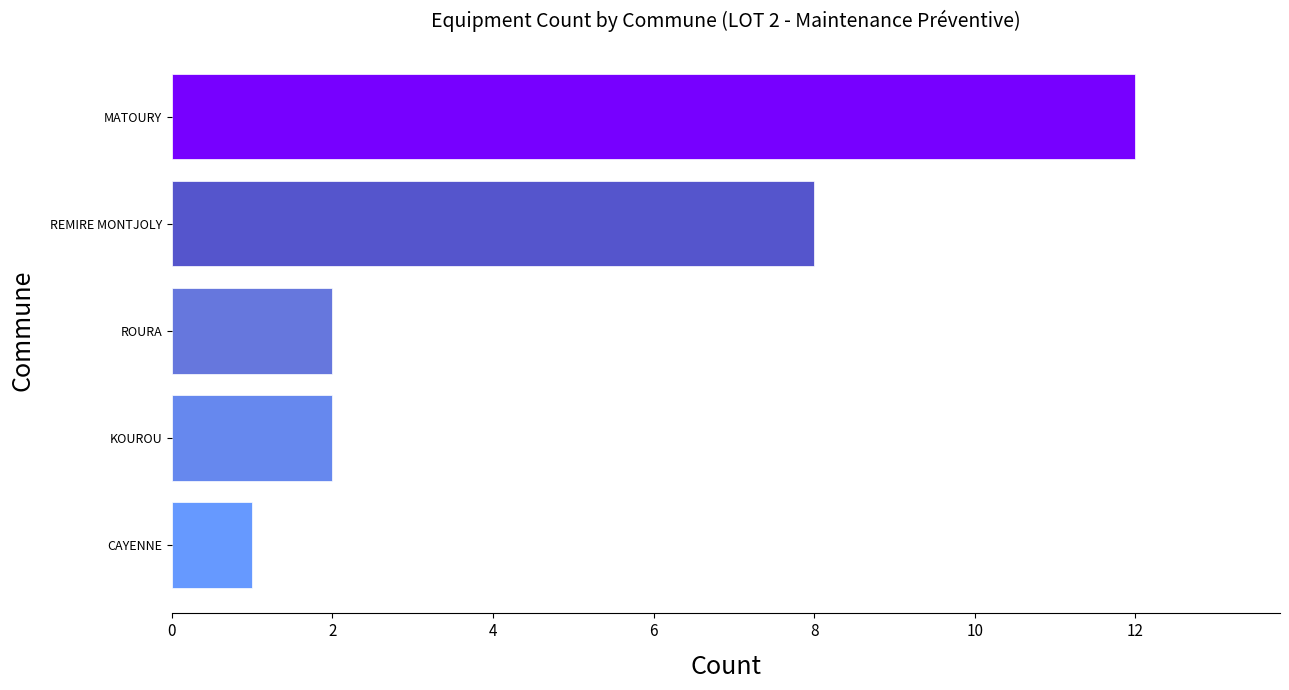

At which category does the chart reach its peak across all series?

MATOURY